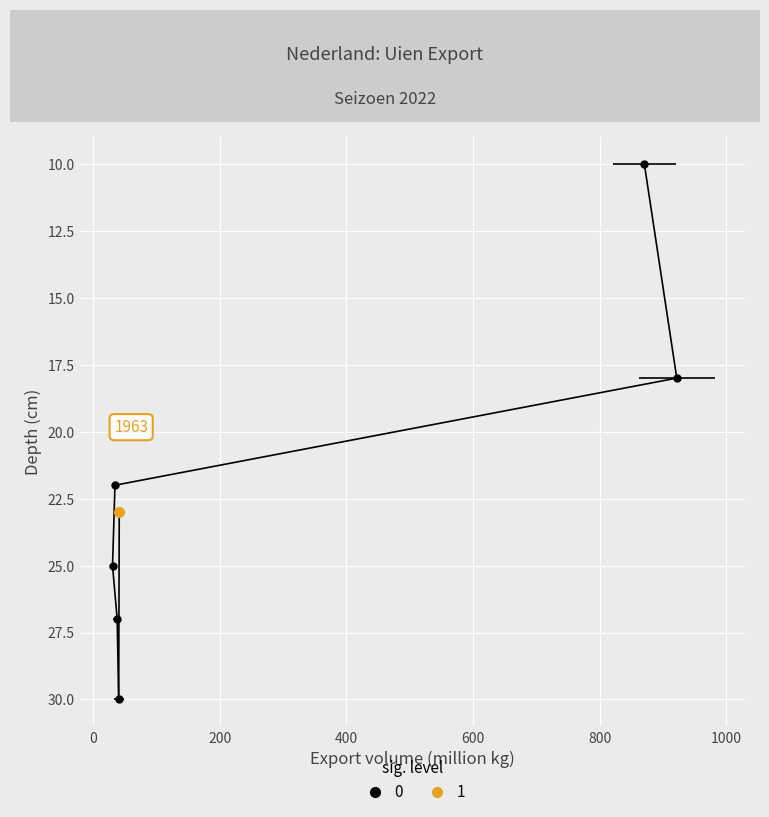

How many values are between 18 and 27?

4